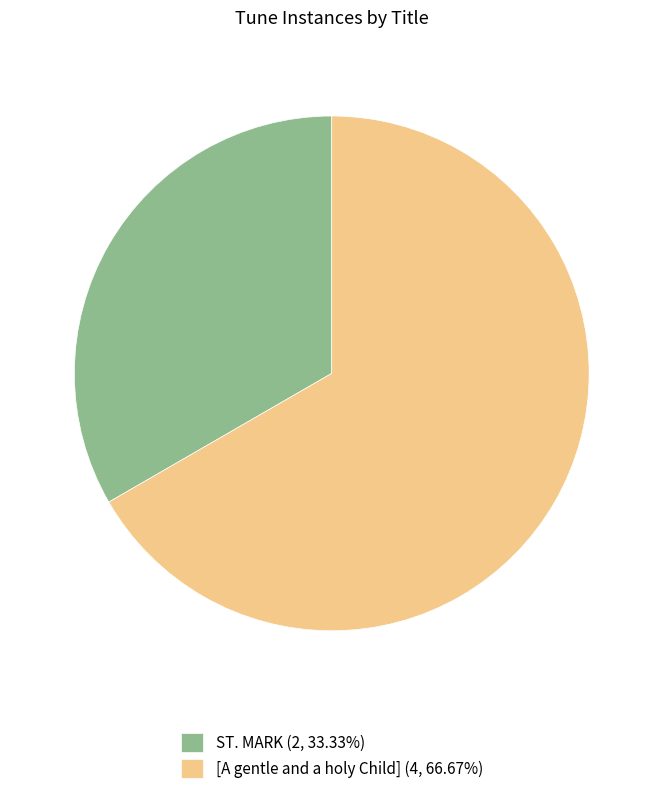

Is it true that ST. MARK is 23% of the pie?

False